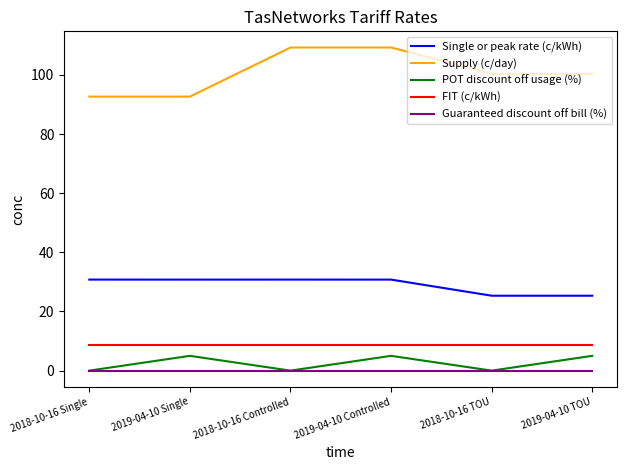

True or false: Single or peak rate (c/kWh) has a value of 30.8 at 2018-10-16 Single.

True